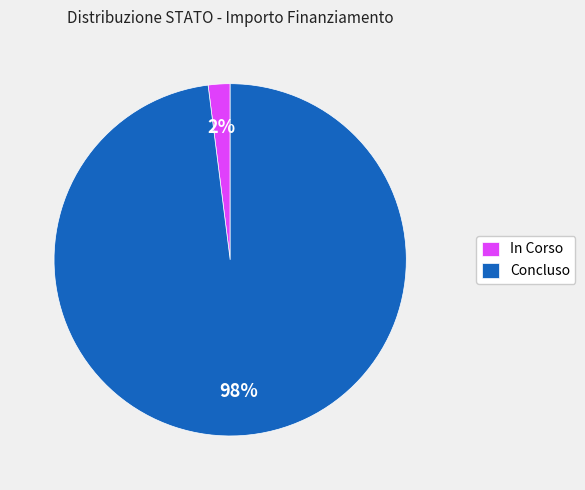

Which slice represents more than half of the pie?

Concluso